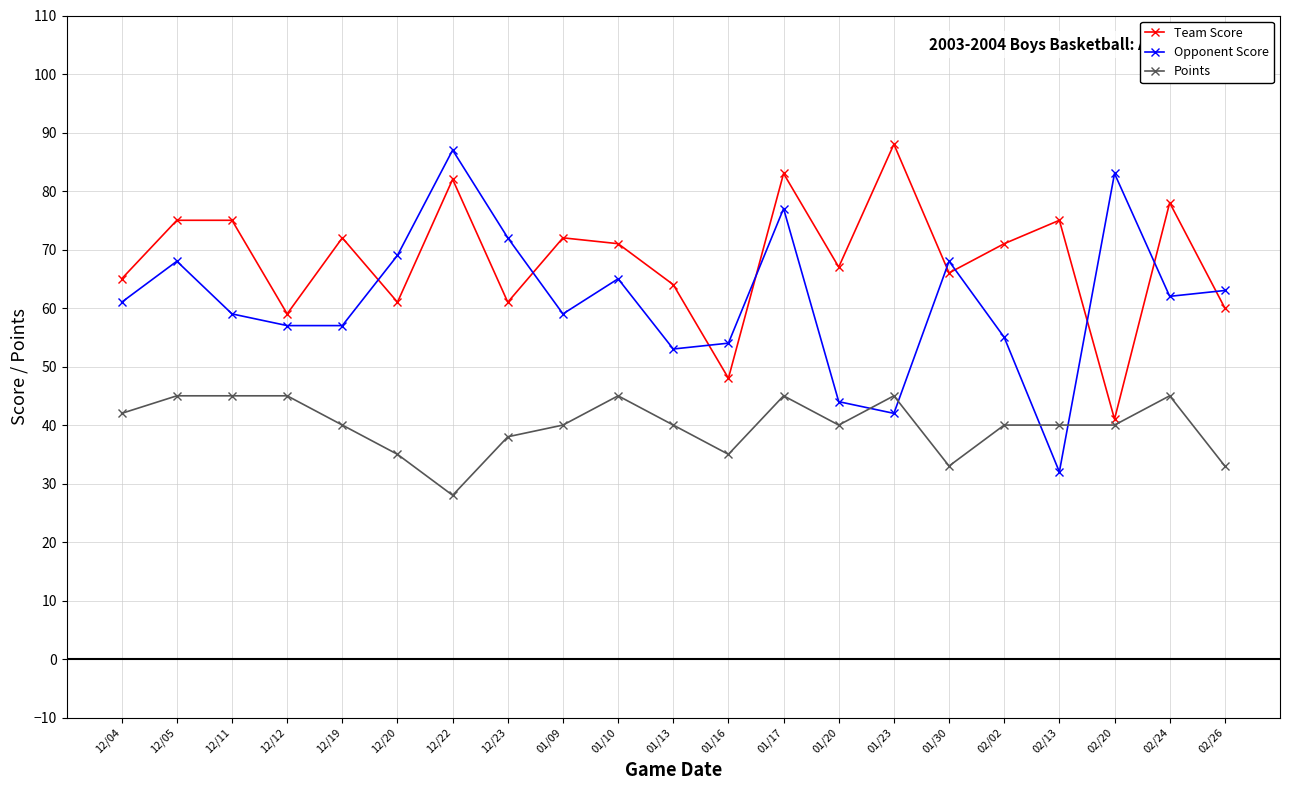

Is it true that Points equals 11 at 01/16?

False